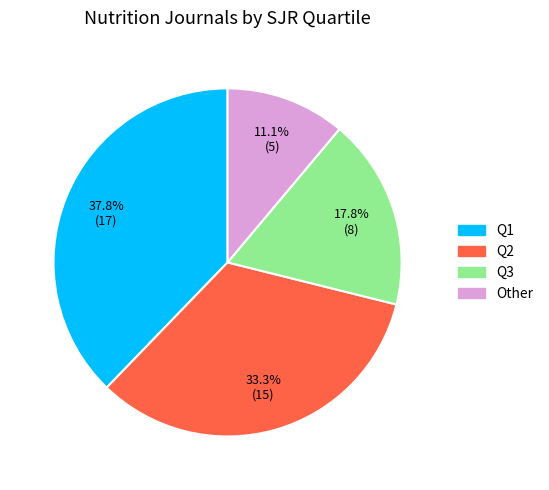

Is there any slice that represents more than half of the pie?

No